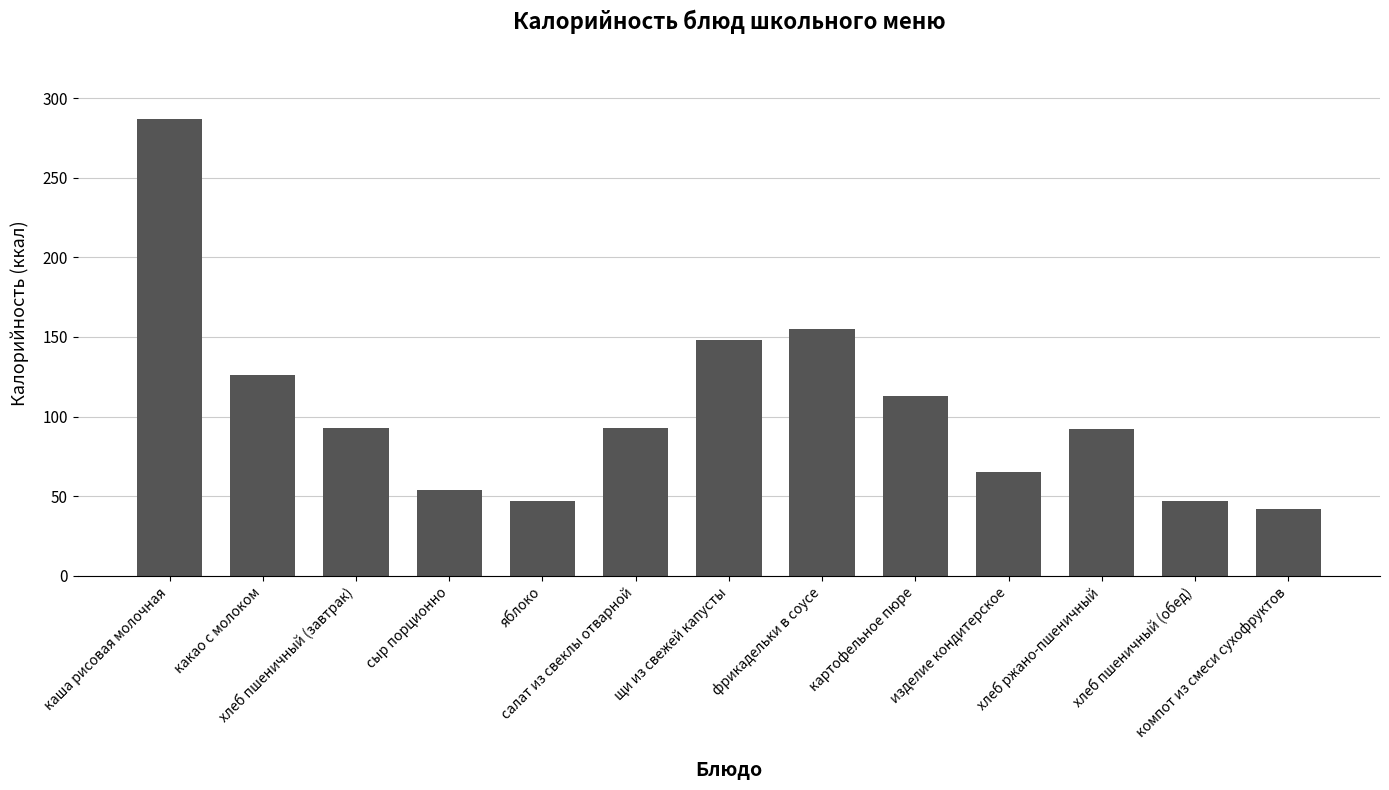

What is the value of the 3rd bar from the left?

93.0